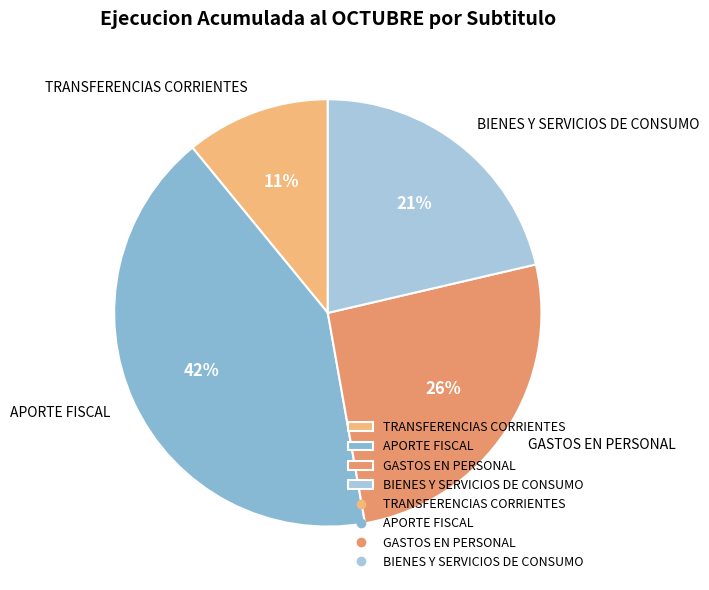

To the nearest percent, what is the average slice percentage?

25%